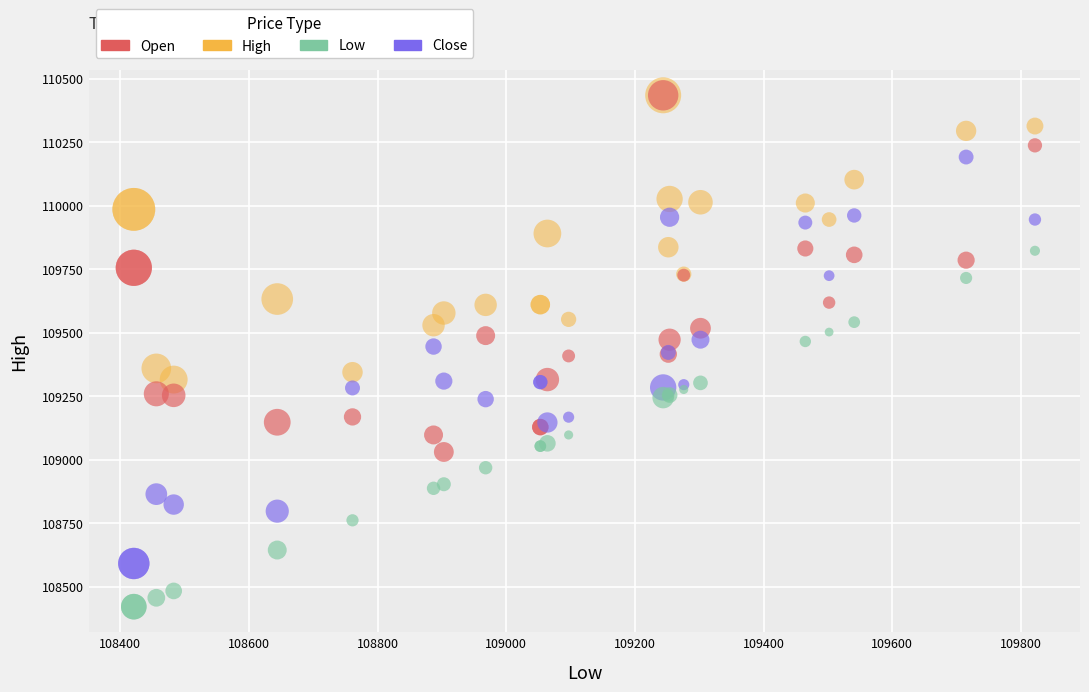

What are all the series names shown in the legend?

Open, High, Low, Close